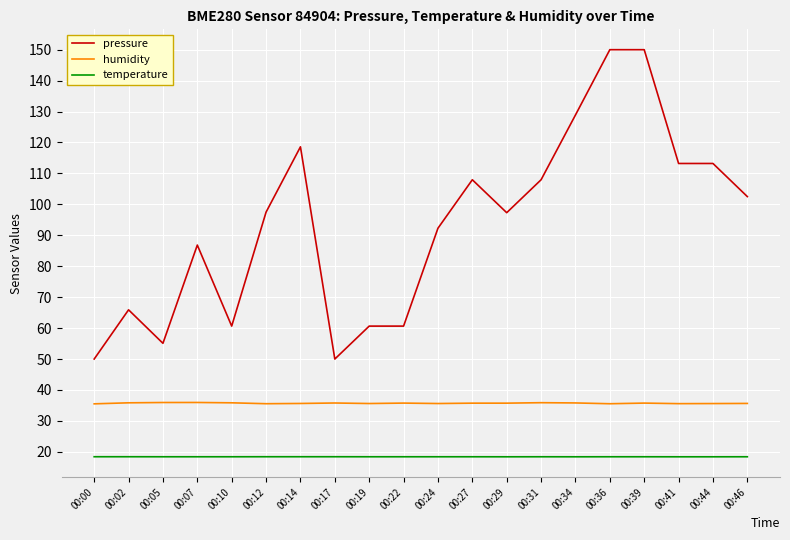

How many lines are shown in the chart?

3